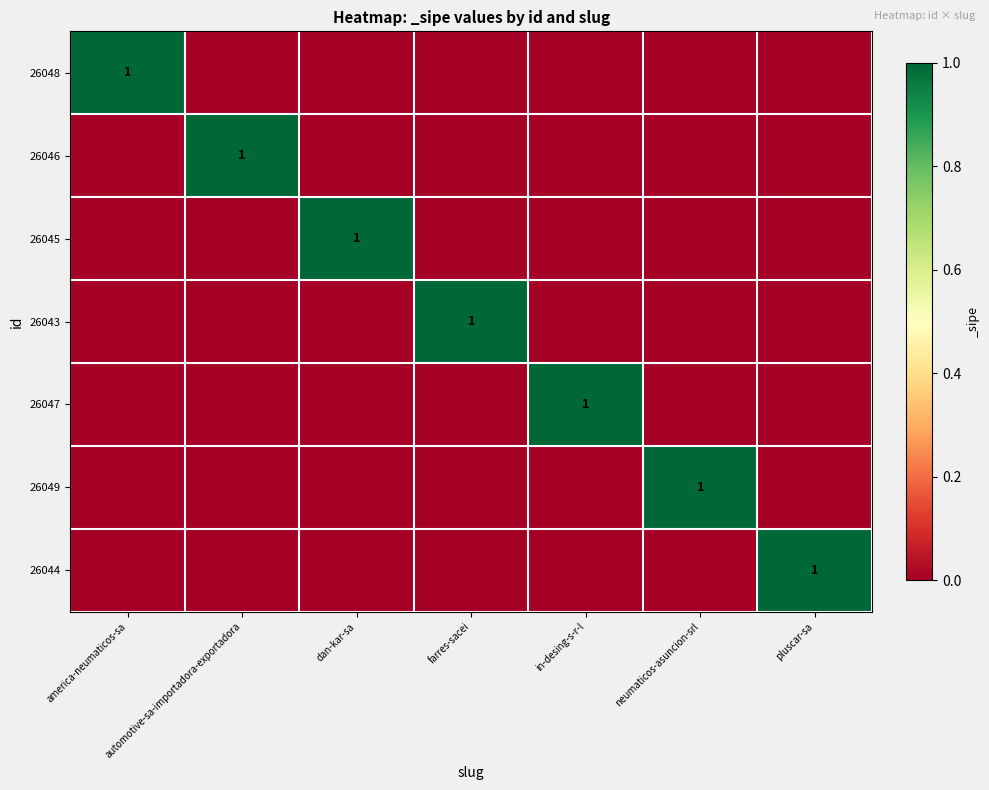

At which category is the sum across all series the highest?

america-neumaticos-sa